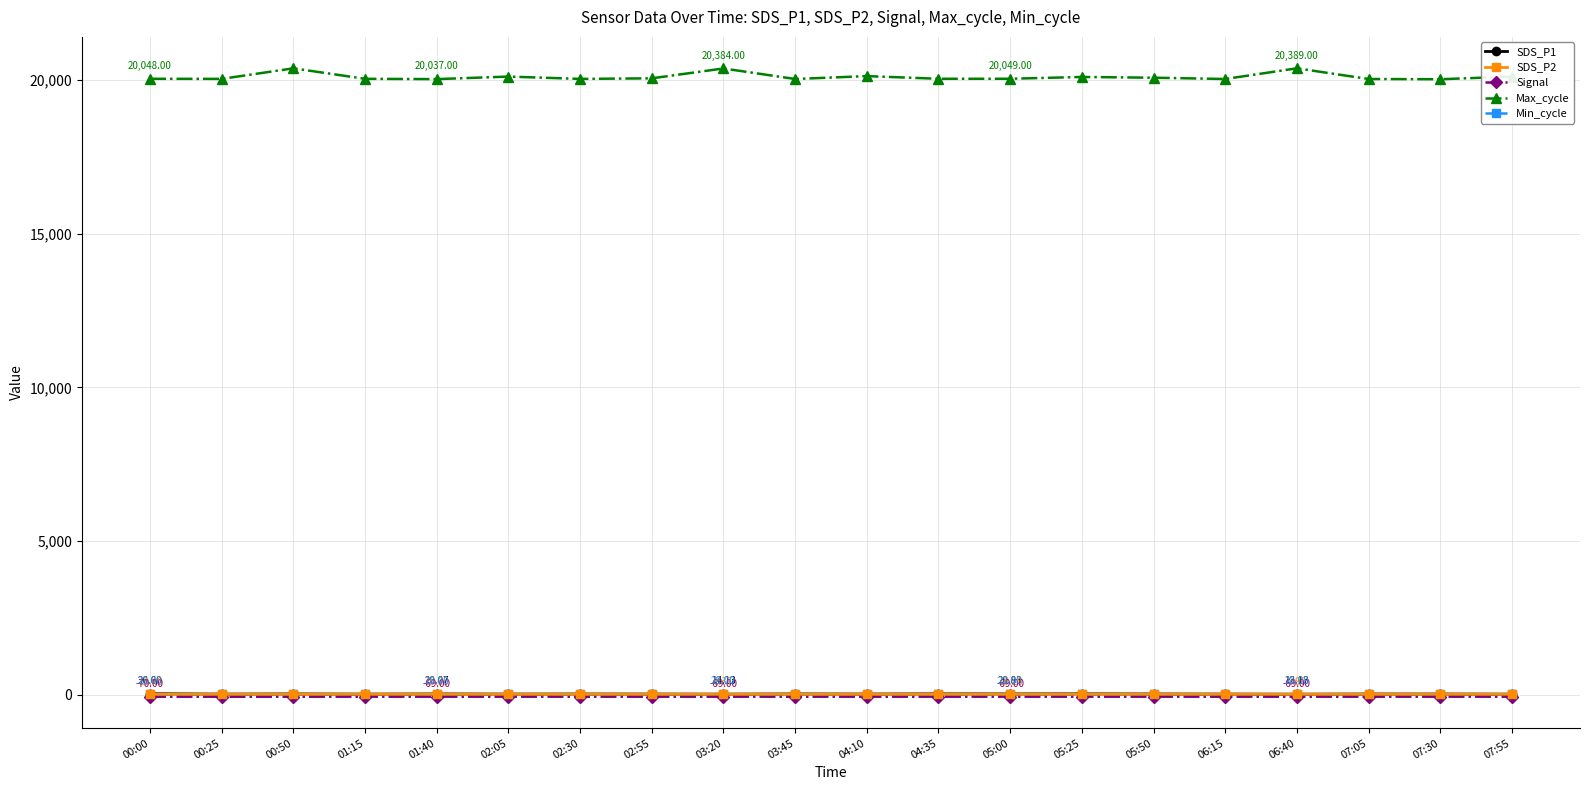

True or false: Max_cycle and SDS_P2 cross at least once.

False